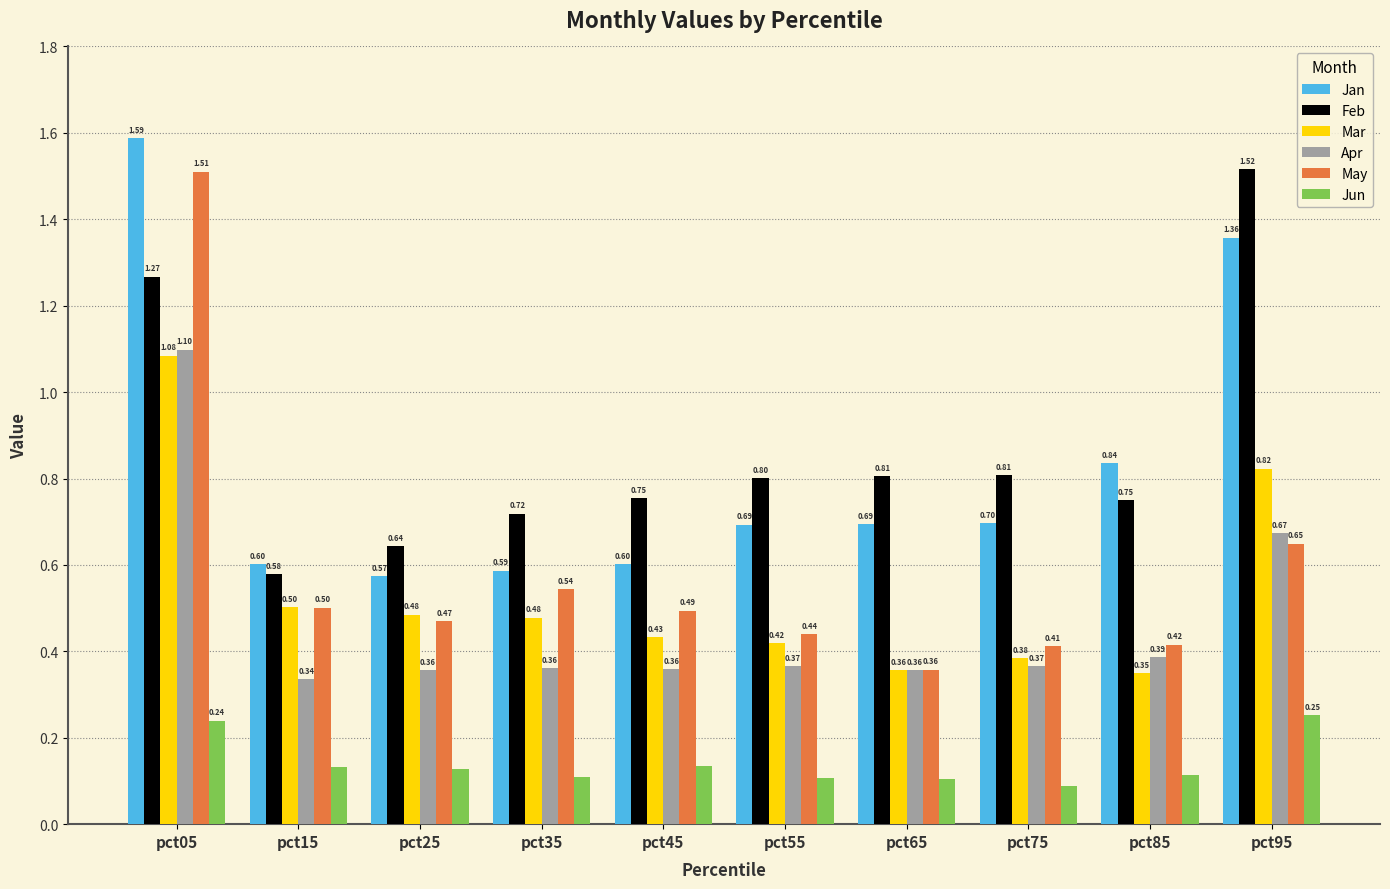

What is the difference between the highest and lowest values at pct85?

0.7